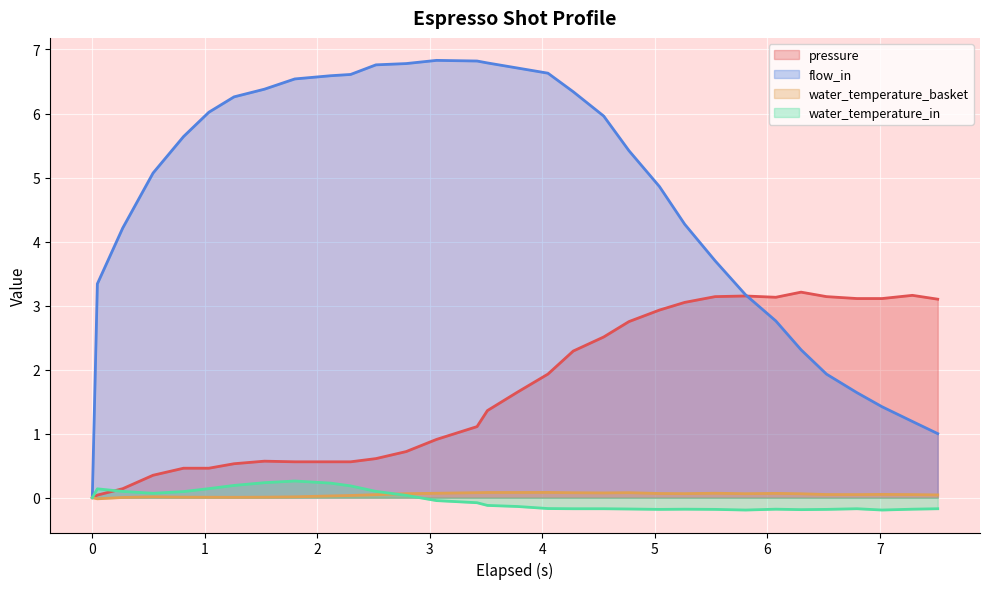

Which series has the largest range (max minus min)?

flow_in